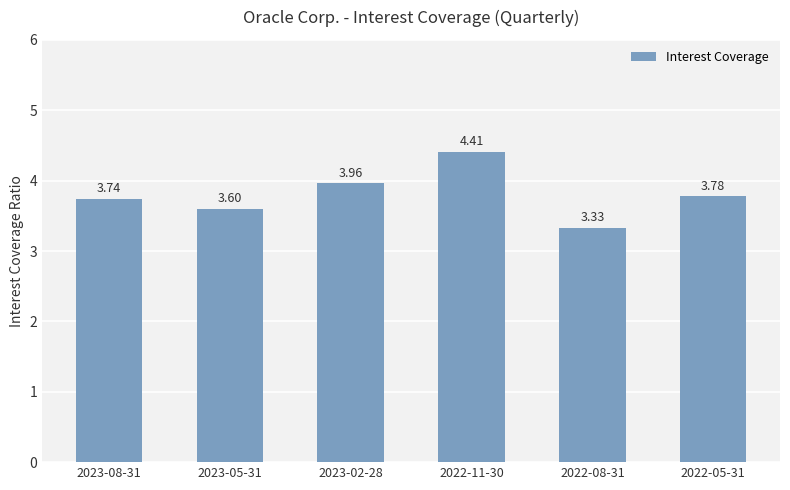

Rank the categories by value from lowest to highest.

2022-08-31, 2023-05-31, 2023-08-31, 2022-05-31, 2023-02-28, 2022-11-30